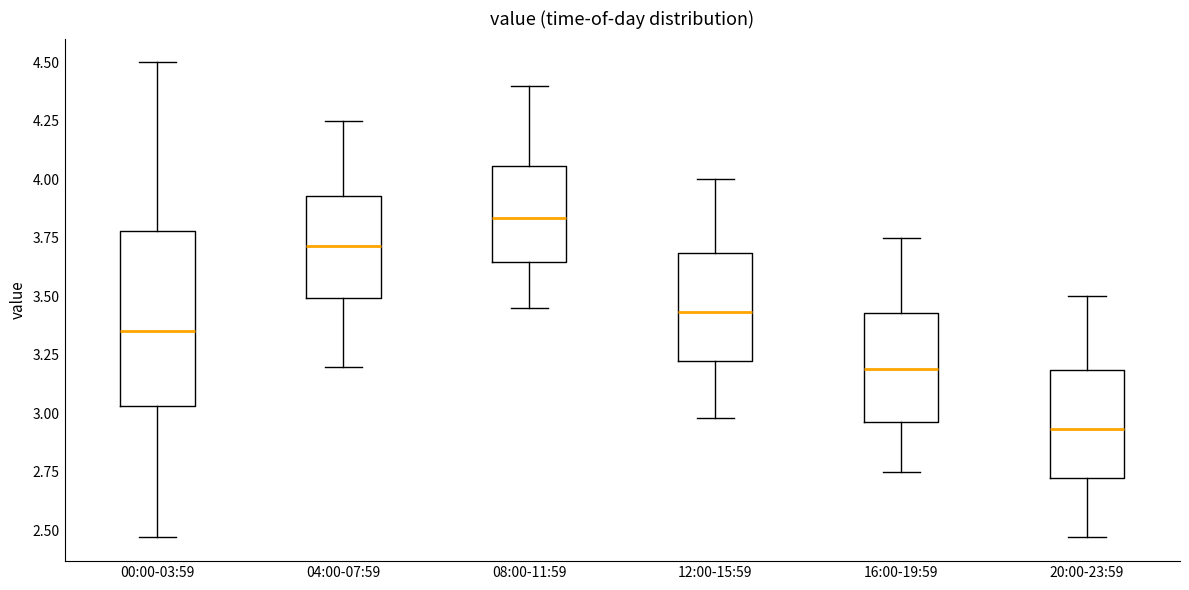

Which box is the tallest, from its lower edge to its upper edge?

00:00-03:59